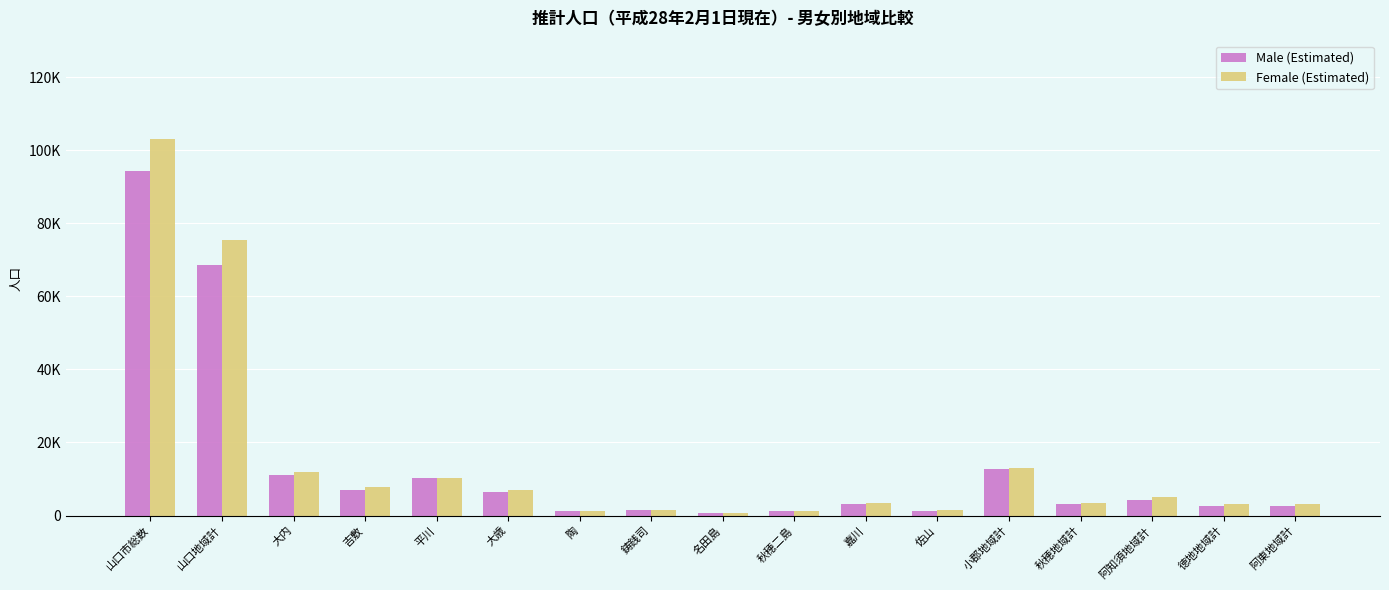

What are all the series names shown in the legend?

Male (Estimated), Female (Estimated)